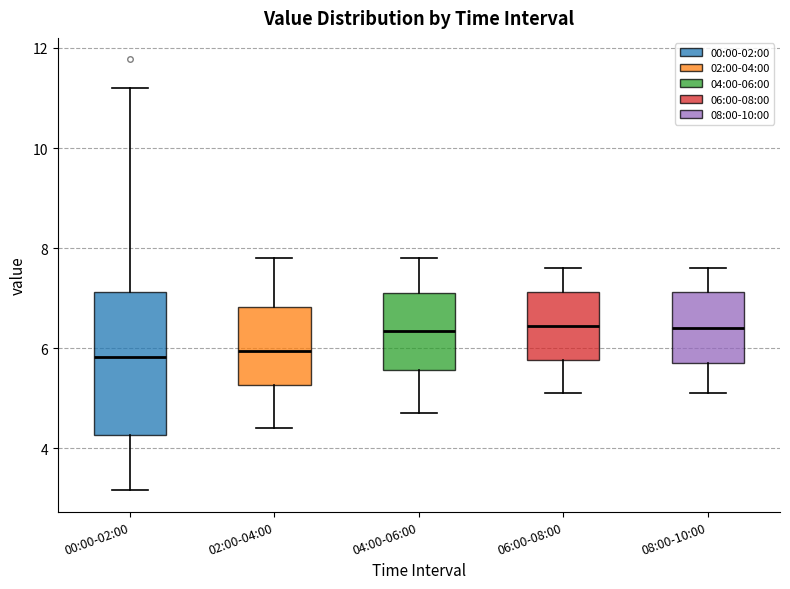

Reading left to right, transcribe this box plot: for each box, give where its median line is, the range the box spans, and where its two whiskers end, as read against the y-axis. The values are not printed on the chart, so give them approximately, as read against the axis.

00:00-02:00: median 5.8, box 4.2 to 7.2, whiskers 3.2 to 11.2
02:00-04:00: median 6.0, box 5.2 to 6.8, whiskers 4.4 to 7.8
04:00-06:00: median 6.4, box 5.6 to 7.2, whiskers 4.8 to 7.8
06:00-08:00: median 6.4, box 5.8 to 7.2, whiskers 5.2 to 7.6
08:00-10:00: median 6.4, box 5.8 to 7.2, whiskers 5.2 to 7.6